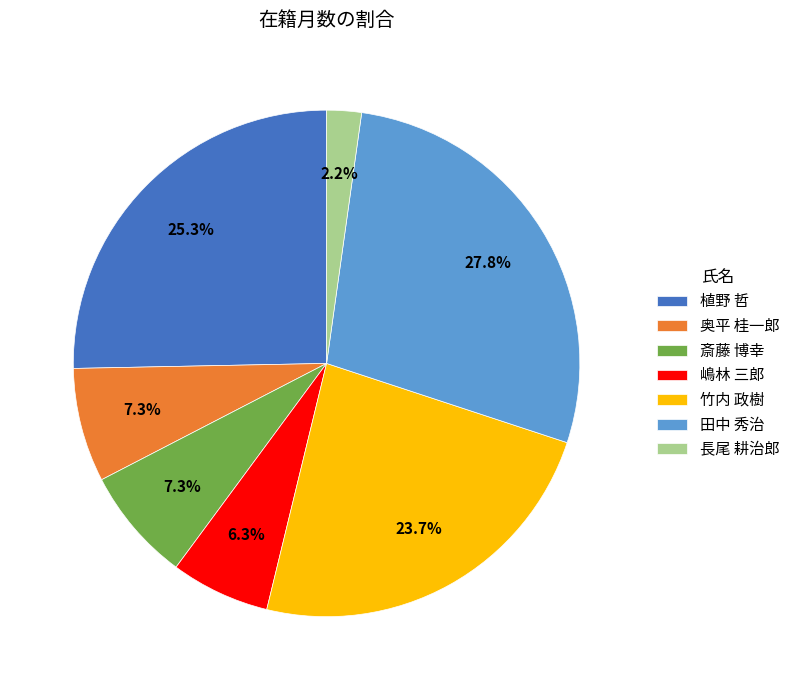

Between 嶋林 三郎 and 長尾 耕治郎, which is larger?

嶋林 三郎